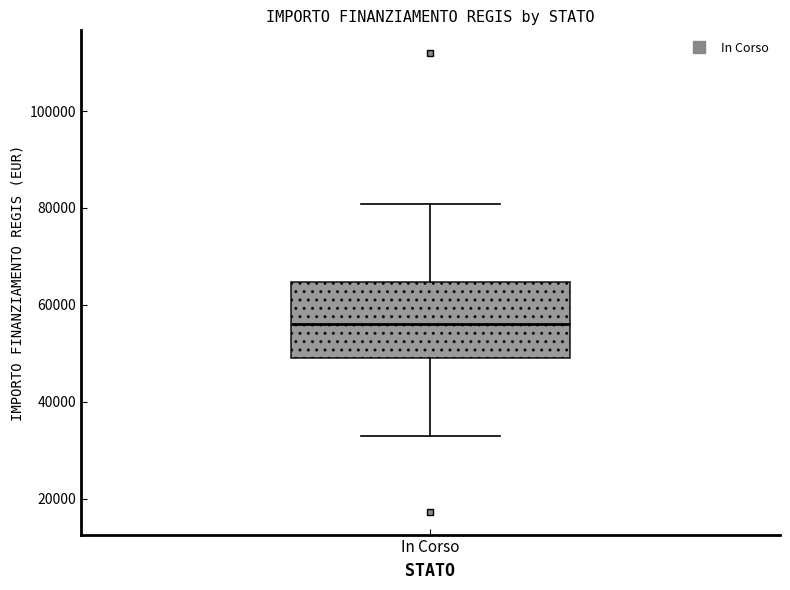

Where does the lower whisker of the box for In Corso end on the y-axis? The values are not printed on the chart, so give them approximately, as read against the axis.

32000